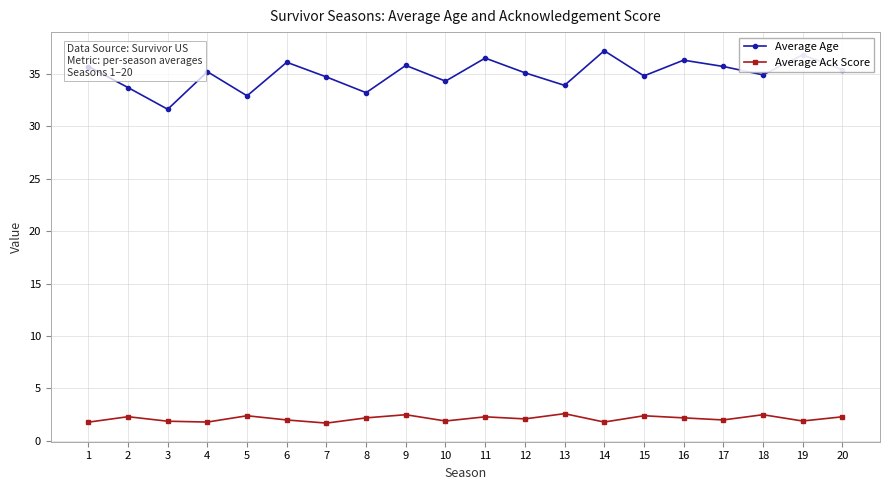

True or false: Average Age has a value of 34.7 at 7.

True